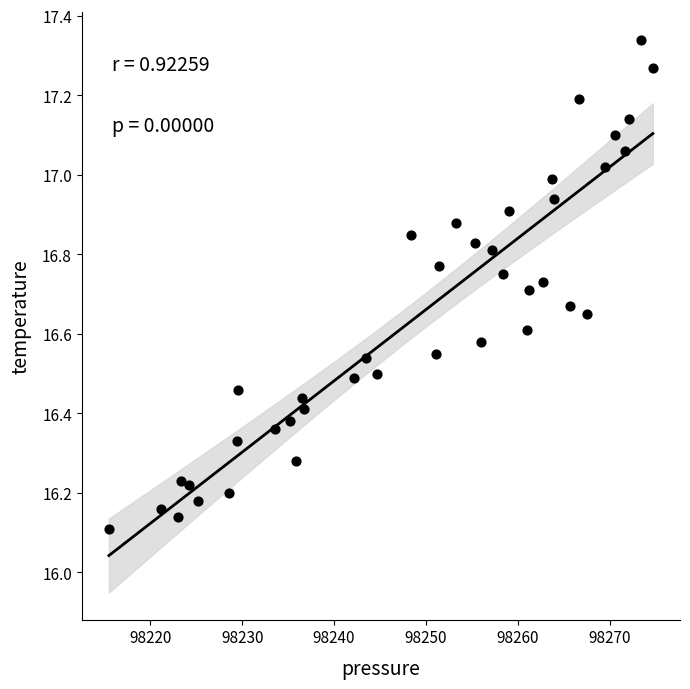

What is the range of X values (max minus min)?

59.2